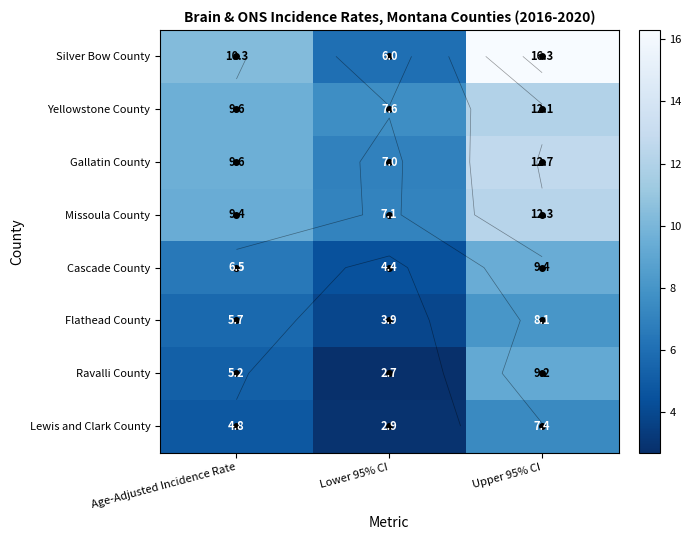

How many distinct data groups are displayed?

8